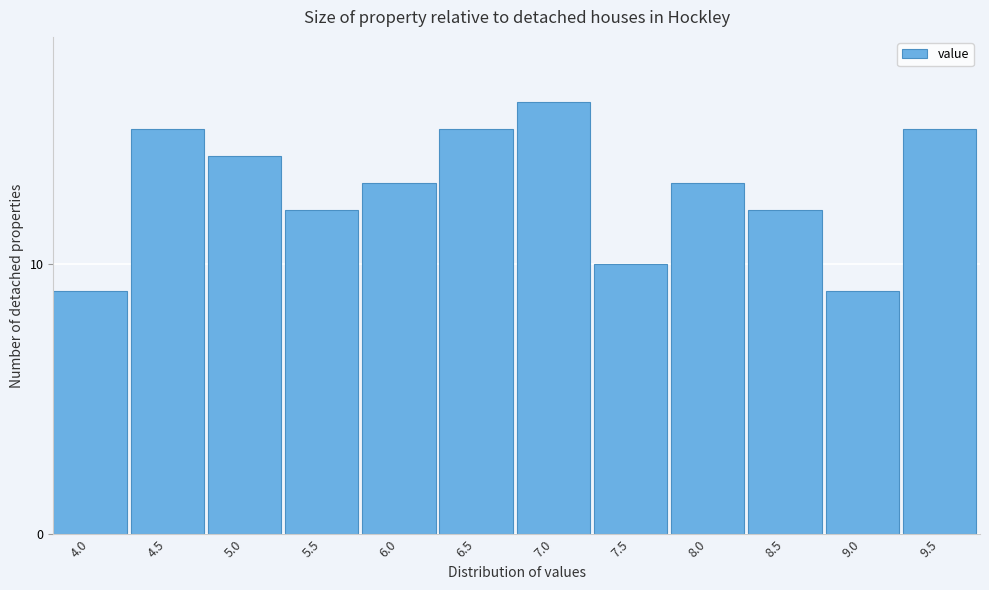

Reading left to right, what are all the values shown in this chart?

9	15	14	12	13	15	16	10	13	12	9	15